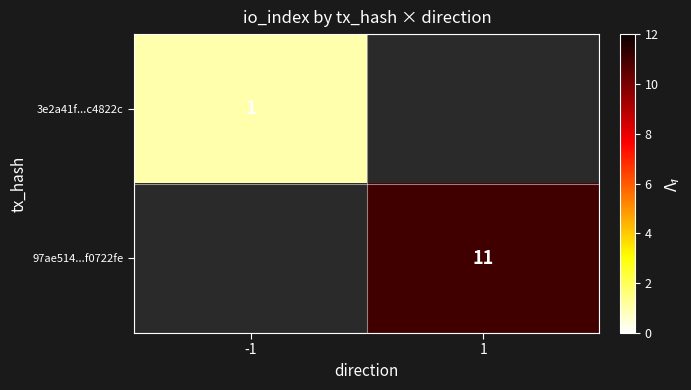

The value of 97ae514...f0722fe at 1 is 3.2. True or false?

False